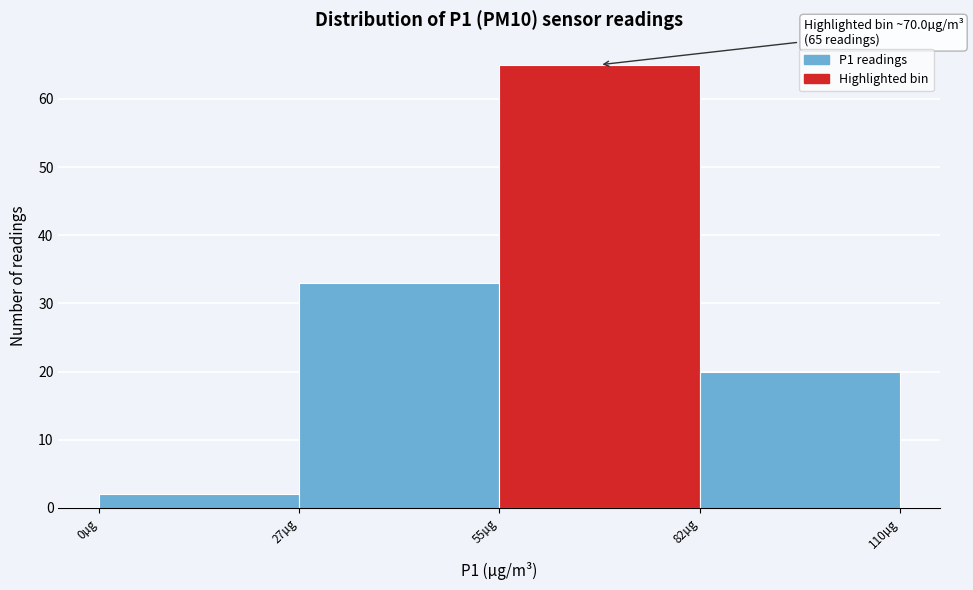

Over which range of the x-axis is the bar tallest?

55.0 to 82.5